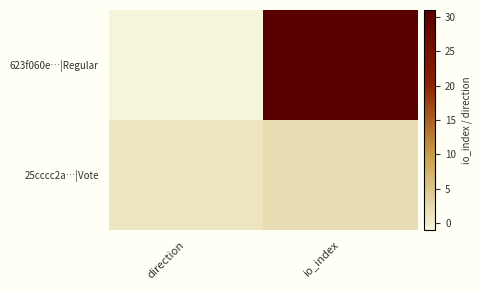

Between direction and io_index, which series saw the biggest shift?

623f060e…|Regular